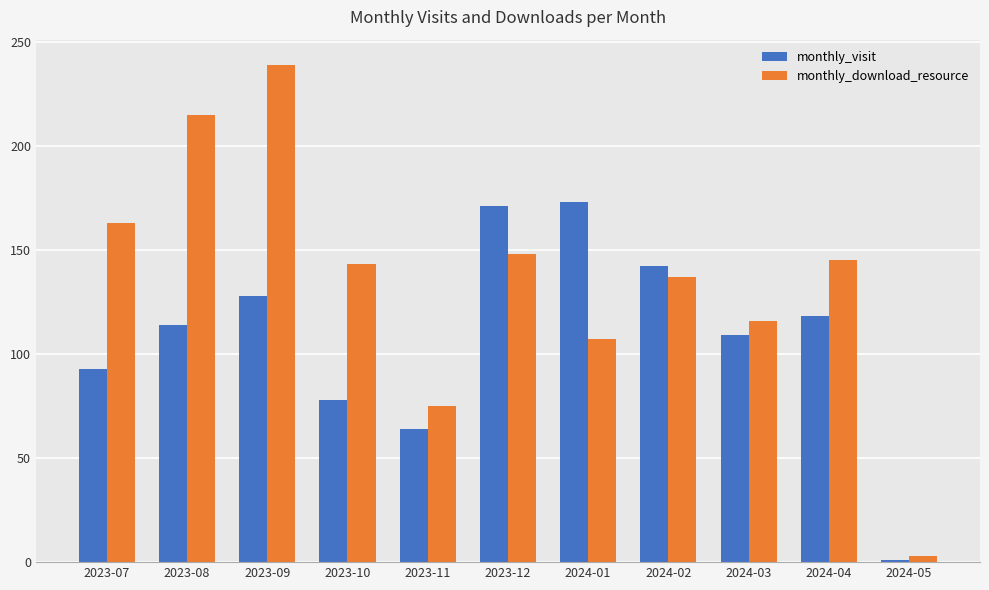

What is the label of the 4th bar from the right?

2024-02